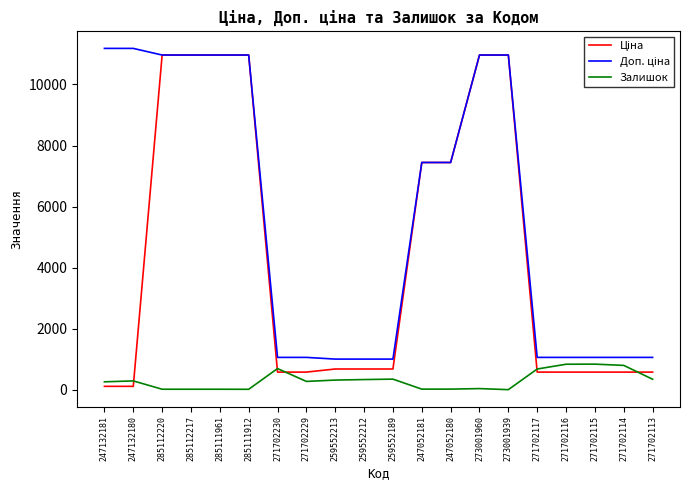

Does the chart have visible grid lines?

No